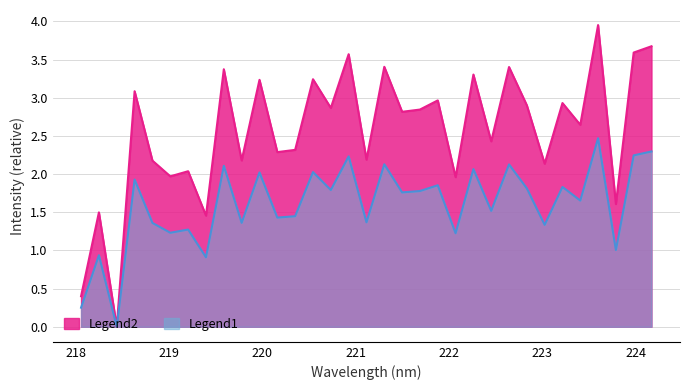

Does the chart have visible grid lines?

Yes